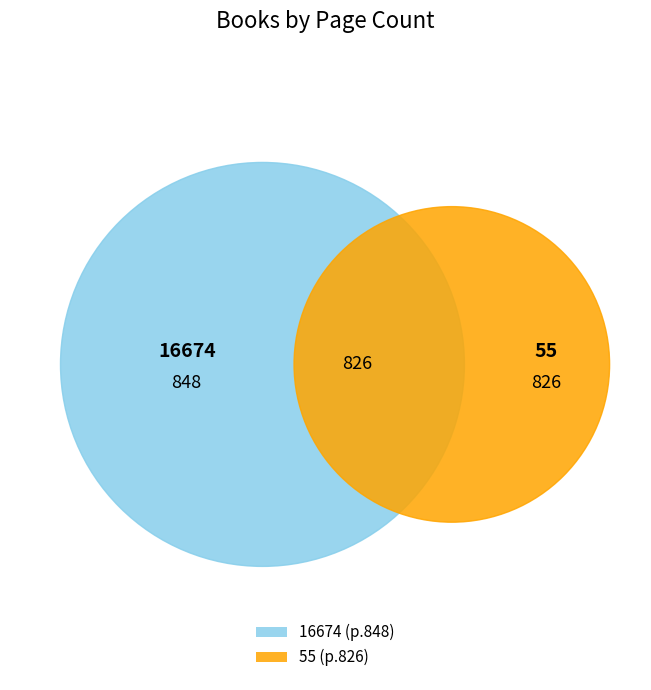

Which has a higher value, 16674 or 55?

16674